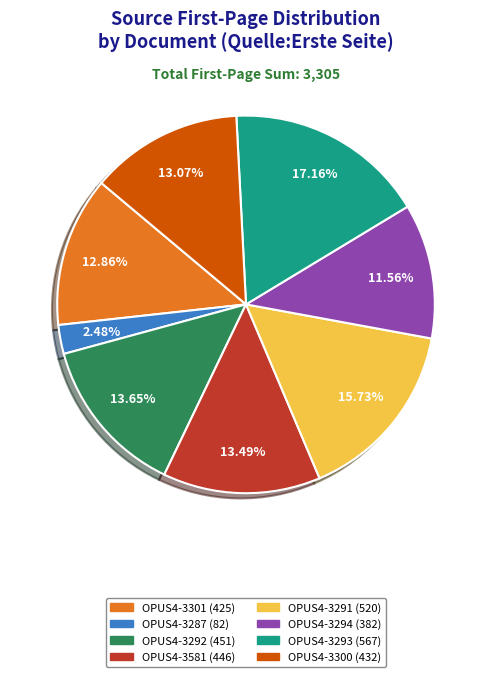

Approximately how many times larger is the value at OPUS4-3300 compared to OPUS4-3293?

0.8